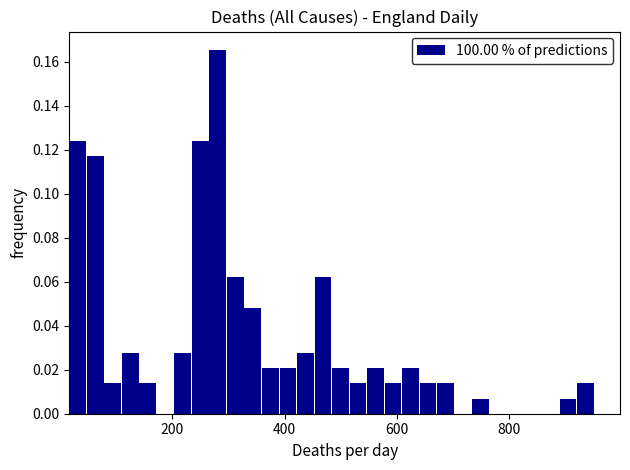

Read against the x-axis, roughly where is the centre of the tallest bar?

280